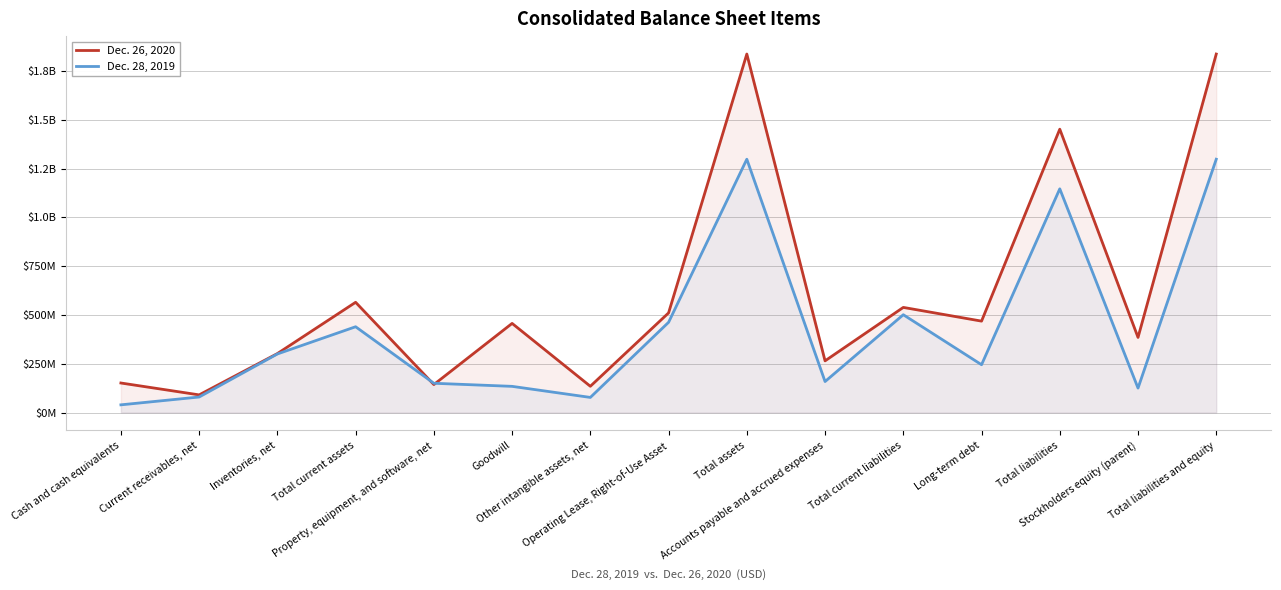

Which series changed the most between Property, equipment, and software, net and Total current liabilities?

Dec. 26, 2020